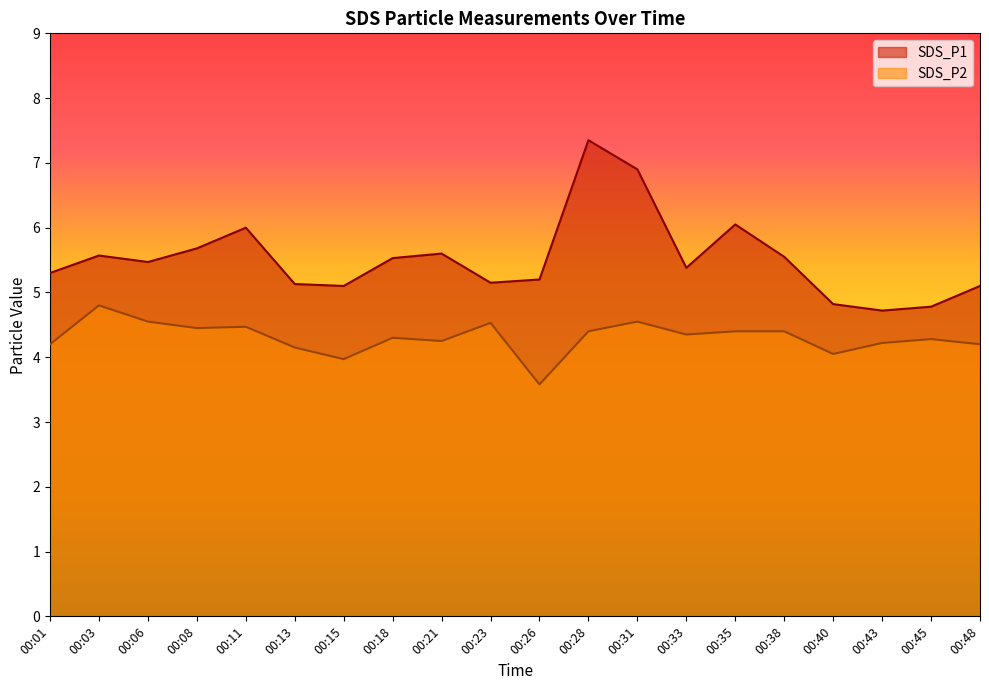

List the labels in order of SDS_P1 value, largest first.

00:28, 00:31, 00:35, 00:11, 00:08, 00:21, 00:03, 00:38, 00:18, 00:06, 00:33, 00:01, 00:26, 00:23, 00:13, 00:15, 00:48, 00:40, 00:45, 00:43